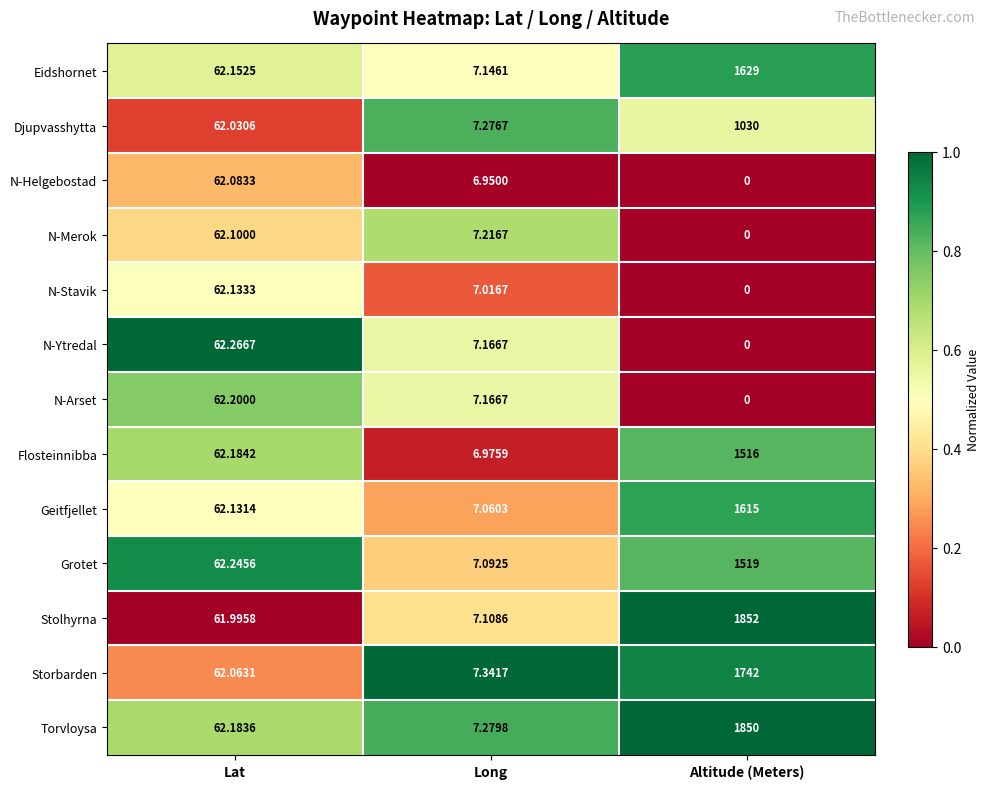

At which category is the sum across all series the highest?

Altitude (Meters)